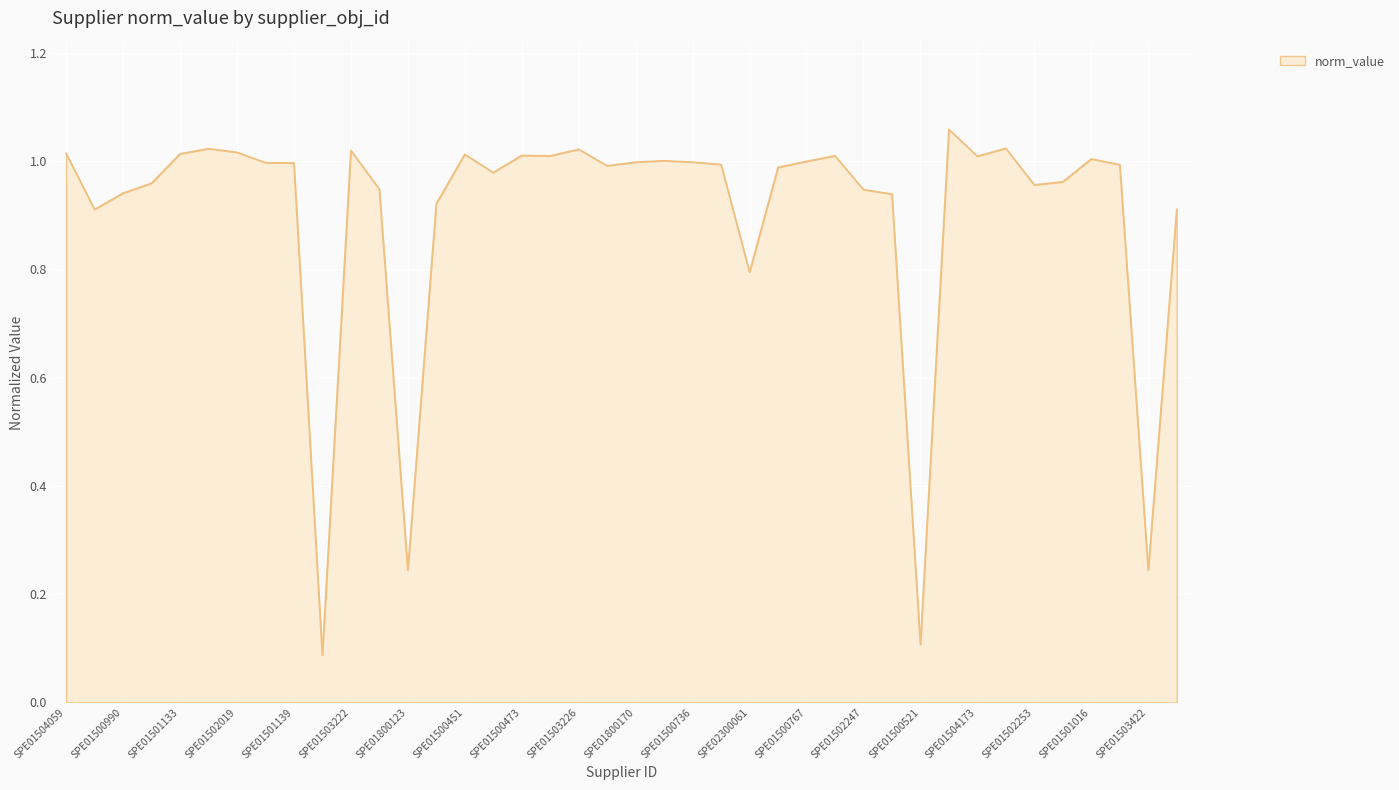

Does the chart have visible grid lines?

Yes